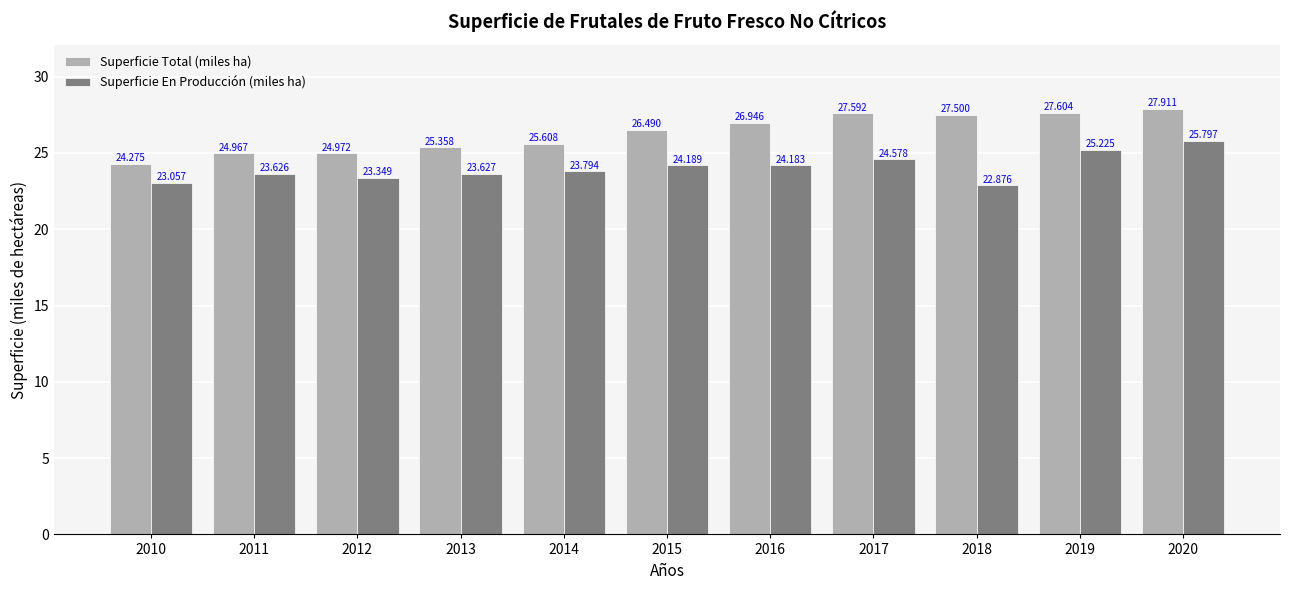

What is the average value of the Superficie En Producción (miles ha) series?

24.0